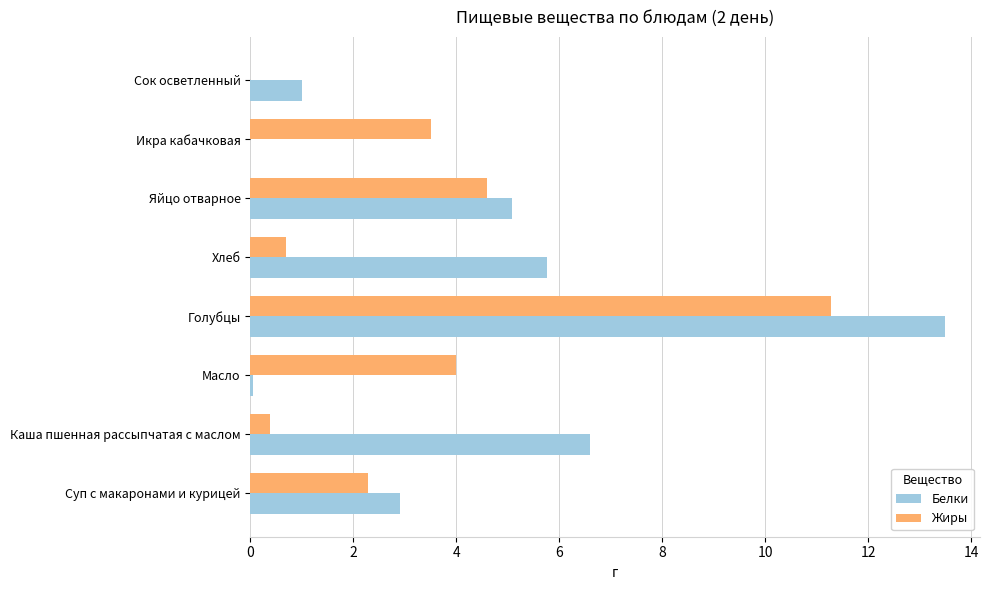

Which series has the largest total across all categories?

Белки